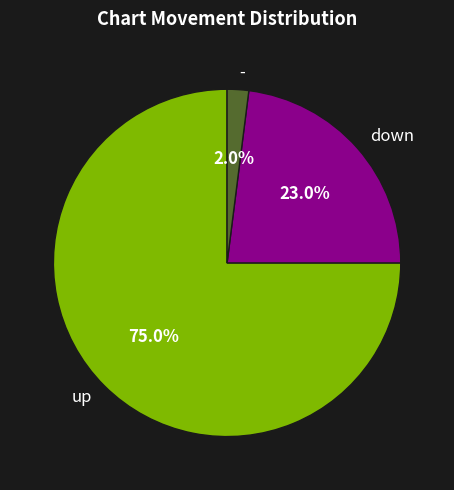

Rank the categories by value from lowest to highest.

-, down, up